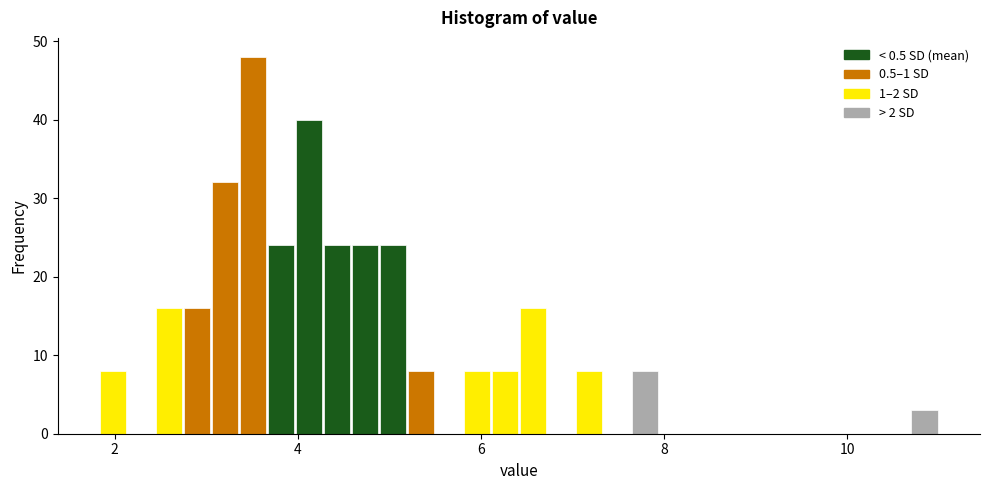

Read against the x-axis, roughly where is the centre of the tallest bar?

3.6